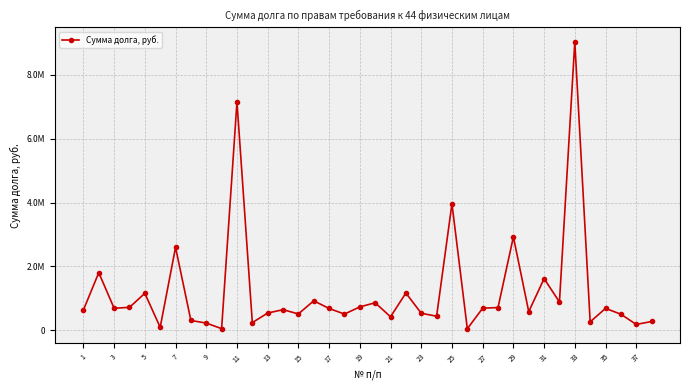

Does the chart have visible grid lines?

Yes